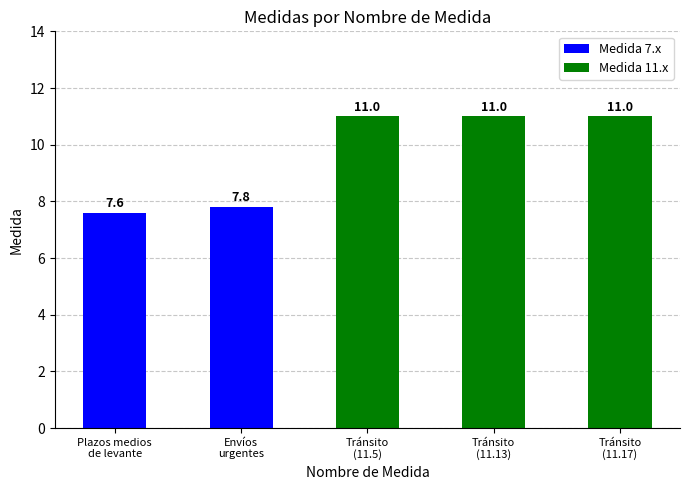

What is the change in value from Plazos medios
de levante to Tránsito
(11.5)?

+3.4